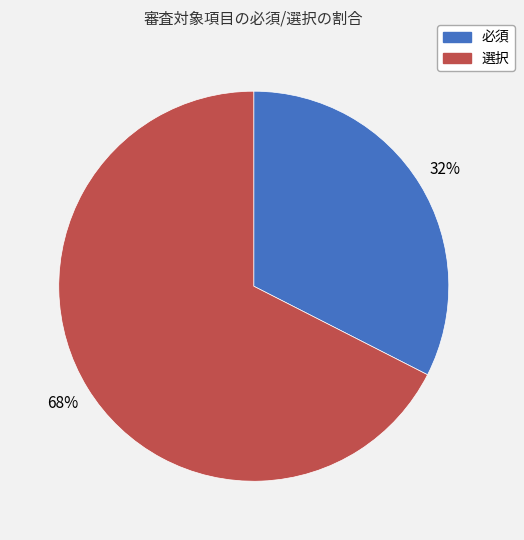

Do 選択 and 必須 together represent more than half of the pie?

Yes